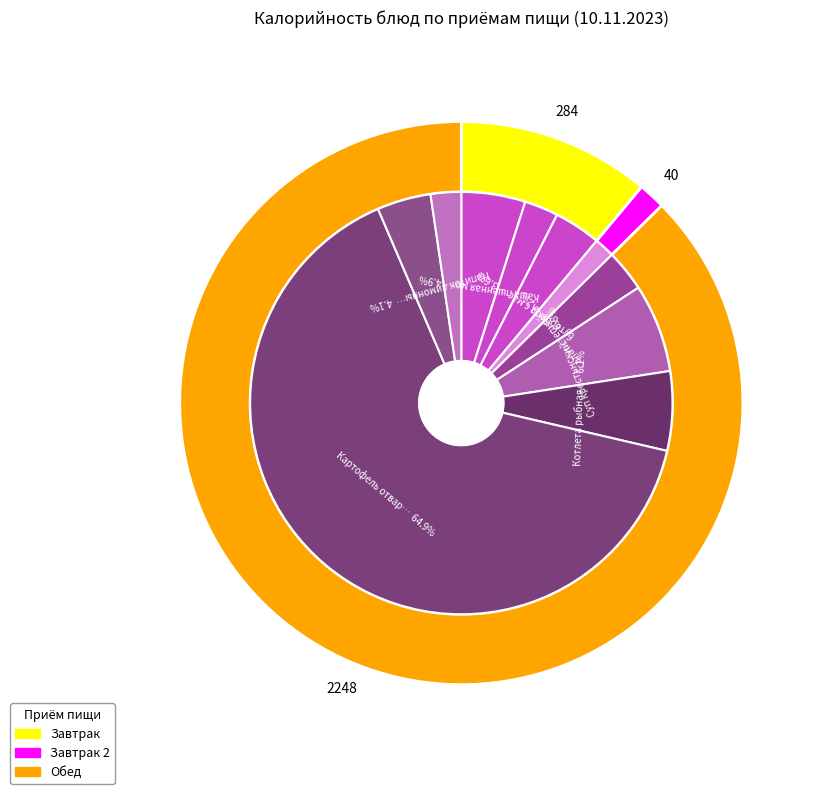

The салат степной slice represents 3% of the pie. True or false?

True